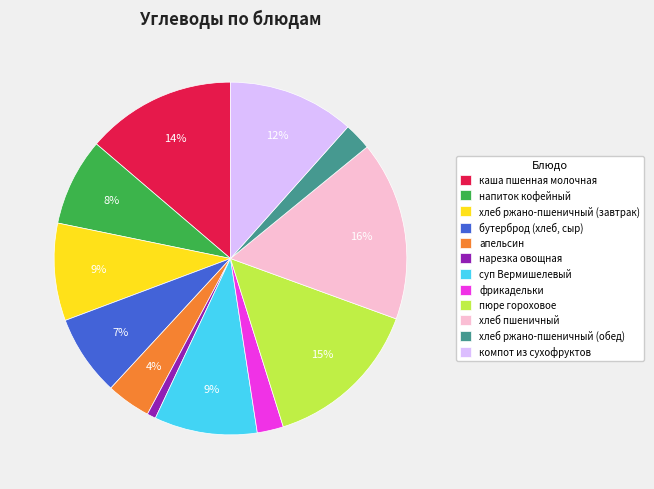

To the nearest percent, what is the difference between the нарезка овощная and апельсин slice percentages?

3%